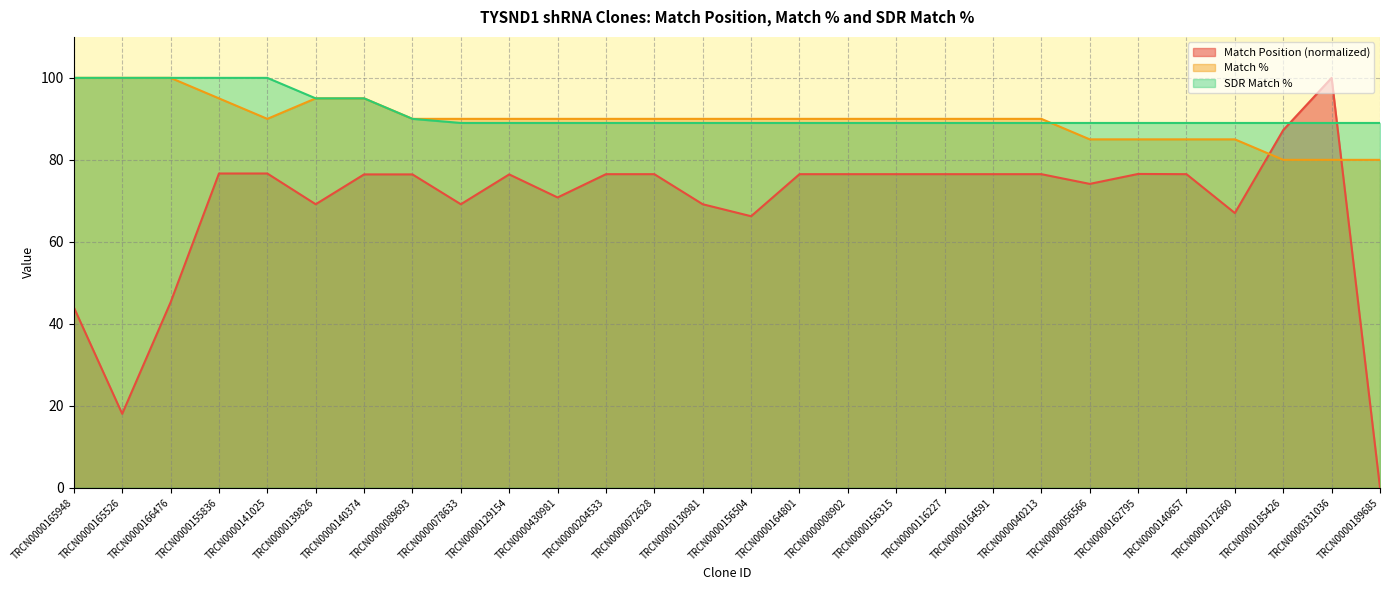

At which category is the sum across all series the highest?

TRCN0000155836